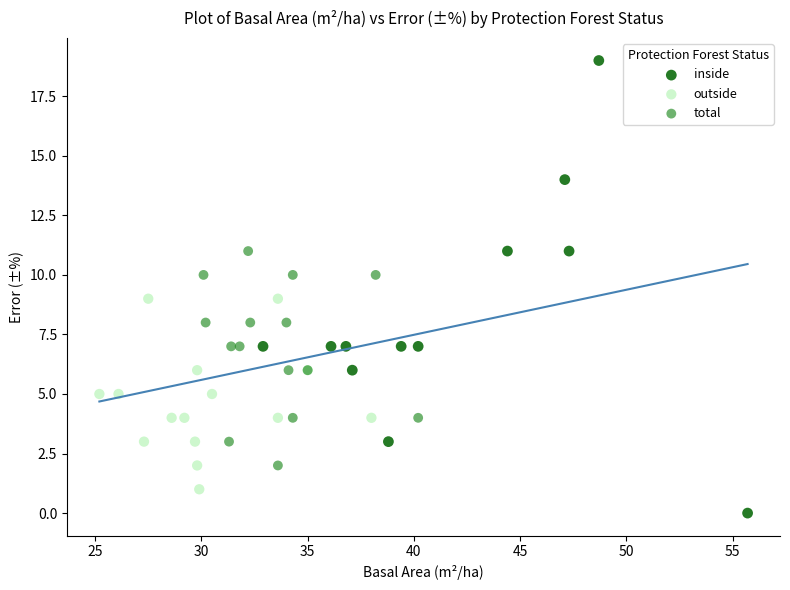

Which series reaches the minimum Y coordinate?

inside